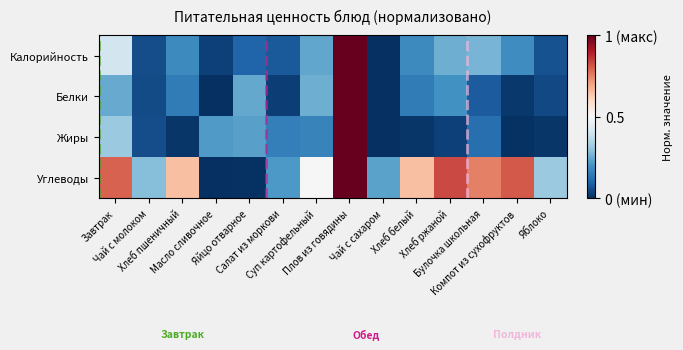

Reading left to right, transcribe all the data shown in this chart.

Калорийность: Завтрак=0.4	Чай с молоком=0.1	Хлеб пшеничный=0.2	Масло сливочное=0.0	Яйцо отварное=0.1	Салат из моркови=0.1	Суп картофельный=0.2	Плов из говядины=1.0	Чай с сахаром=0.0	Хлеб белый=0.2	Хлеб ржаной=0.3	Булочка школьная=0.3	Компот из сухофруктов=0.2	Яблоко=0.1
Белки: Завтрак=0.2	Чай с молоком=0.1	Хлеб пшеничный=0.2	Масло сливочное=0.0	Яйцо отварное=0.2	Салат из моркови=0.0	Суп картофельный=0.3	Плов из говядины=1.0	Чай с сахаром=0.0	Хлеб белый=0.2	Хлеб ржаной=0.2	Булочка школьная=0.1	Компот из сухофруктов=0.0	Яблоко=0.0
Жиры: Завтрак=0.3	Чай с молоком=0.1	Хлеб пшеничный=0.0	Масло сливочное=0.2	Яйцо отварное=0.2	Салат из моркови=0.2	Суп картофельный=0.2	Плов из говядины=1.0	Чай с сахаром=0.0	Хлеб белый=0.0	Хлеб ржаной=0.0	Булочка школьная=0.1	Компот из сухофруктов=0.0	Яблоко=0.0
Углеводы: Завтрак=0.8	Чай с молоком=0.3	Хлеб пшеничный=0.6	Масло сливочное=0.0	Яйцо отварное=0.0	Салат из моркови=0.2	Суп картофельный=0.5	Плов из говядины=1.0	Чай с сахаром=0.2	Хлеб белый=0.6	Хлеб ржаной=0.8	Булочка школьная=0.8	Компот из сухофруктов=0.8	Яблоко=0.3